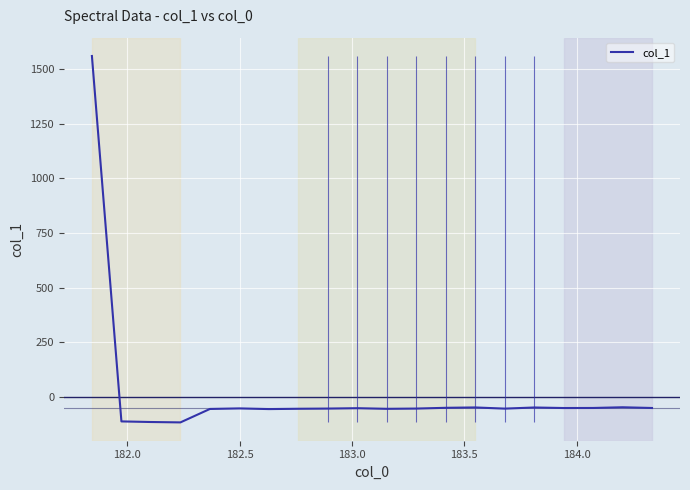

What is the minimum value for col_1?

-118.0